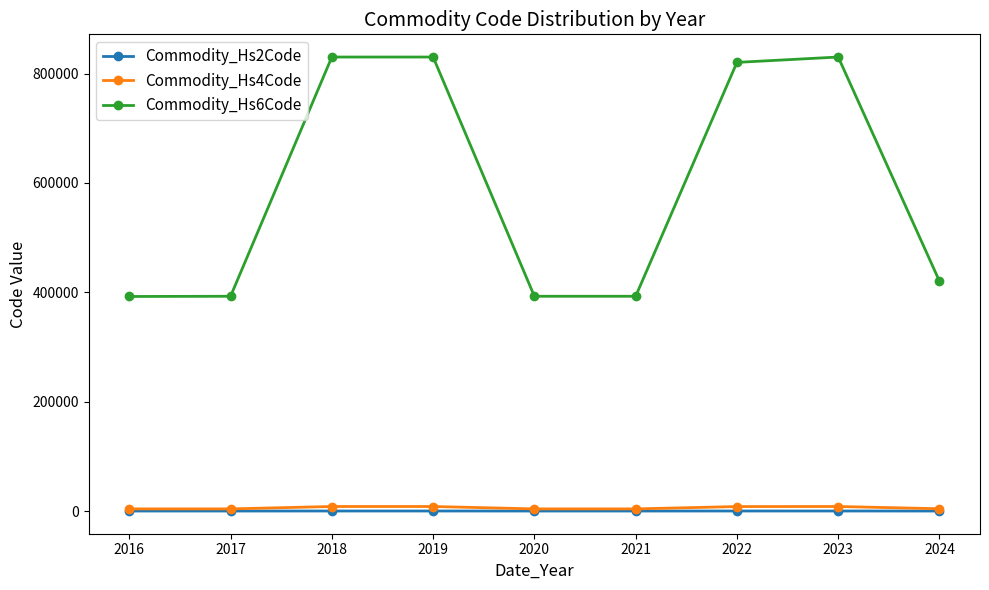

What are all the series names shown in the legend?

Commodity_Hs2Code, Commodity_Hs4Code, Commodity_Hs6Code